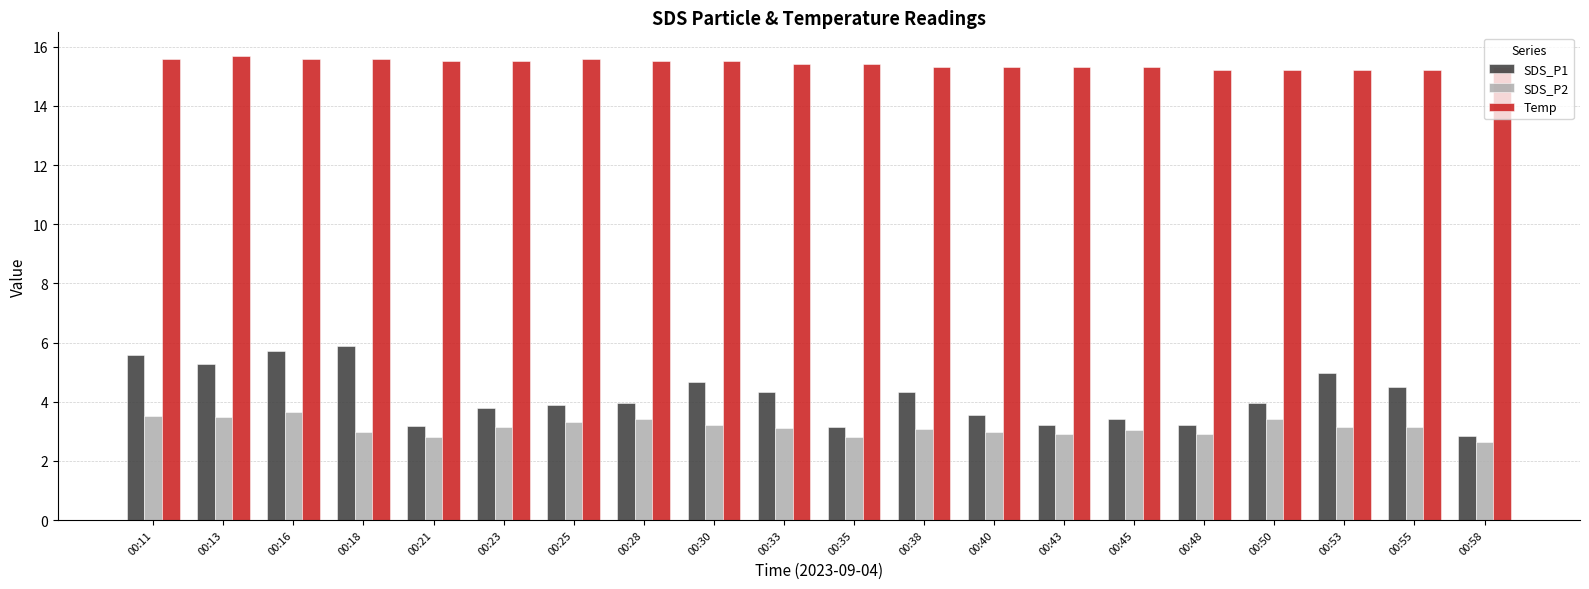

Which series has the widest spread of values?

SDS_P1